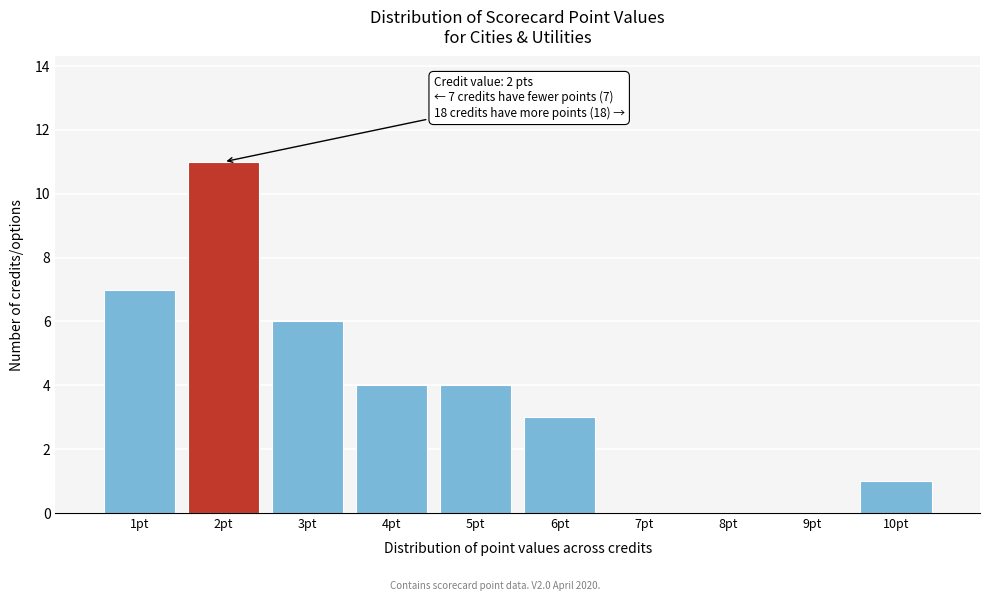

Reading right to left, extract all data points from this chart.

10pt=1	9pt=0	8pt=0	7pt=0	6pt=3	5pt=4	4pt=4	3pt=6	2pt=11	1pt=7